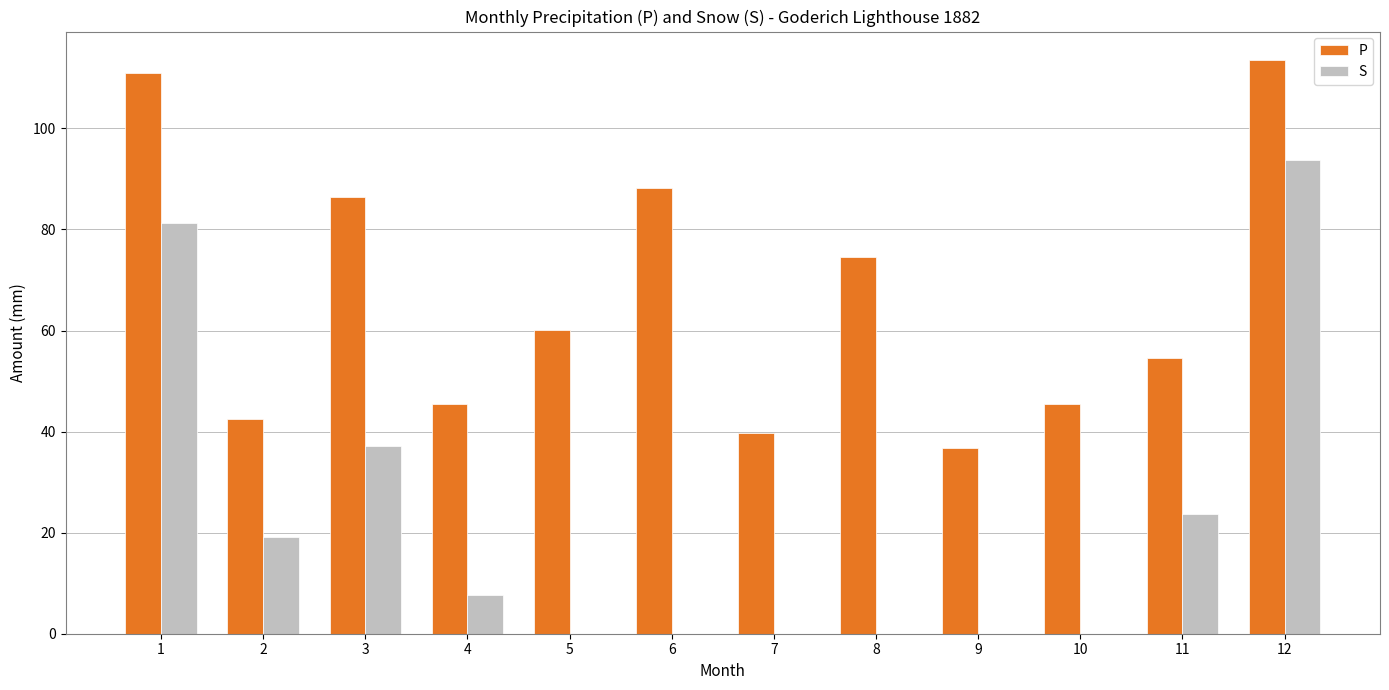

Does the chart contain stacked bars?

No